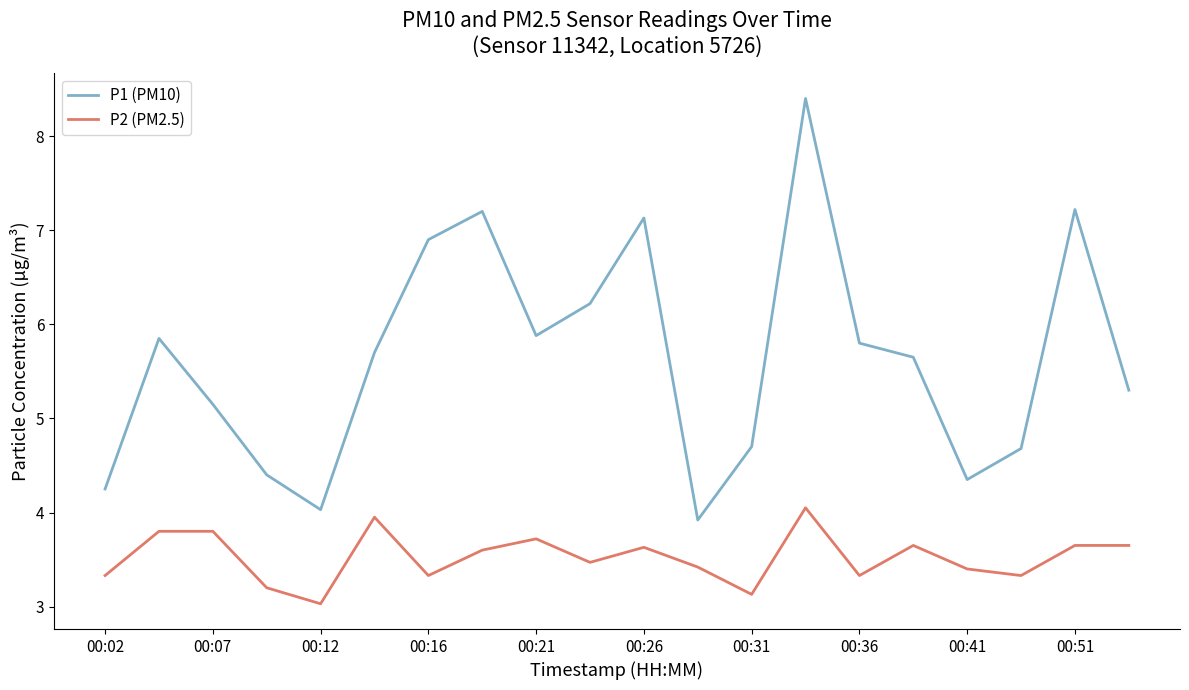

What is the difference between the maximum and minimum values in the P1 (PM10) series?

4.5